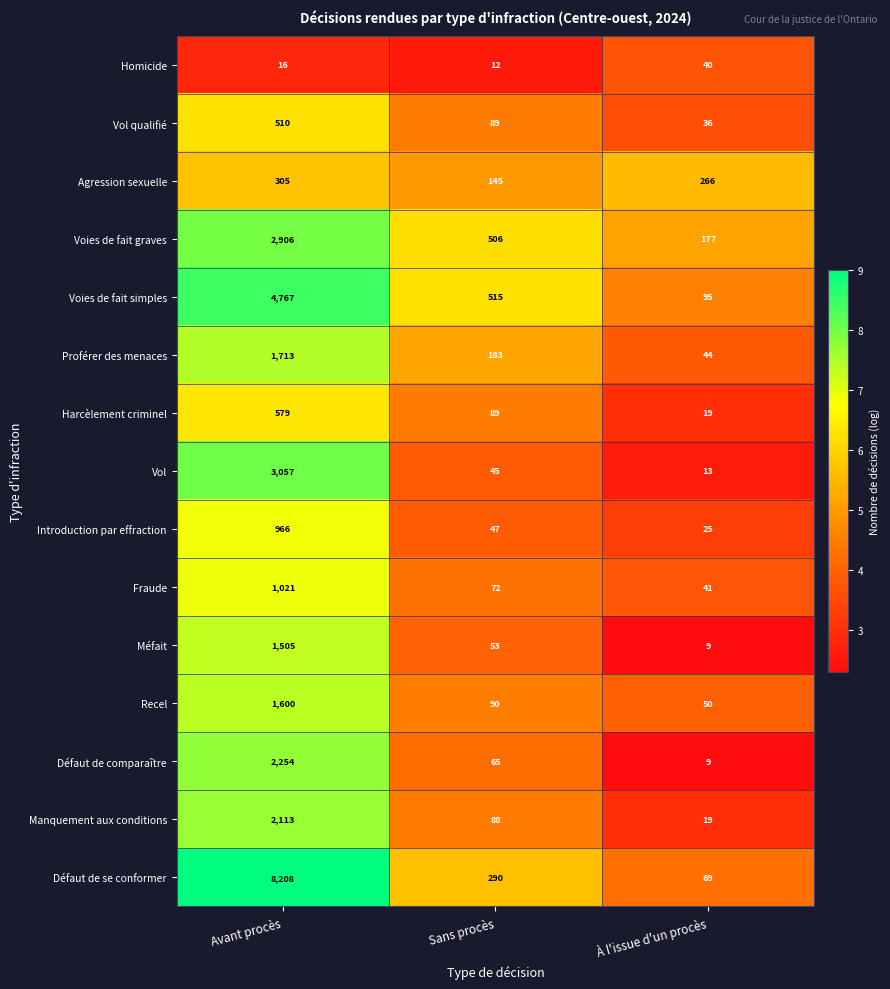

Where is Harcèlement criminel nearest to the value 299?

Sans procès